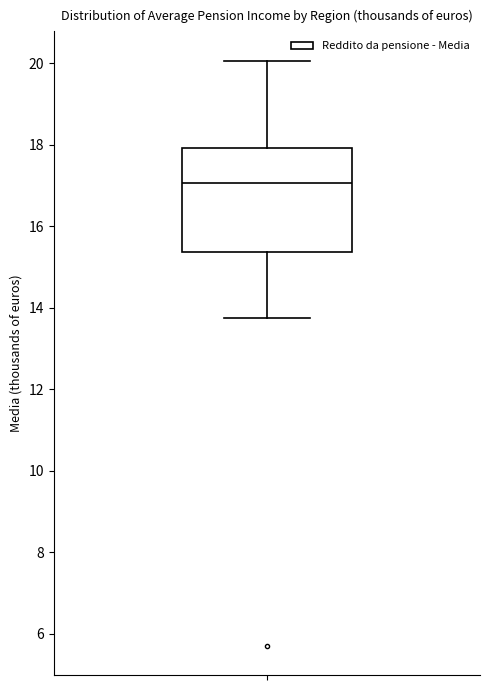

Read this box plot against the y-axis: the position of the median line, the range covered by the box, and the ends of both whiskers. The values are not printed on the chart, so give them approximately, as read against the axis.

median 17.0, box 15.4 to 18.0, whiskers 13.8 to 20.0